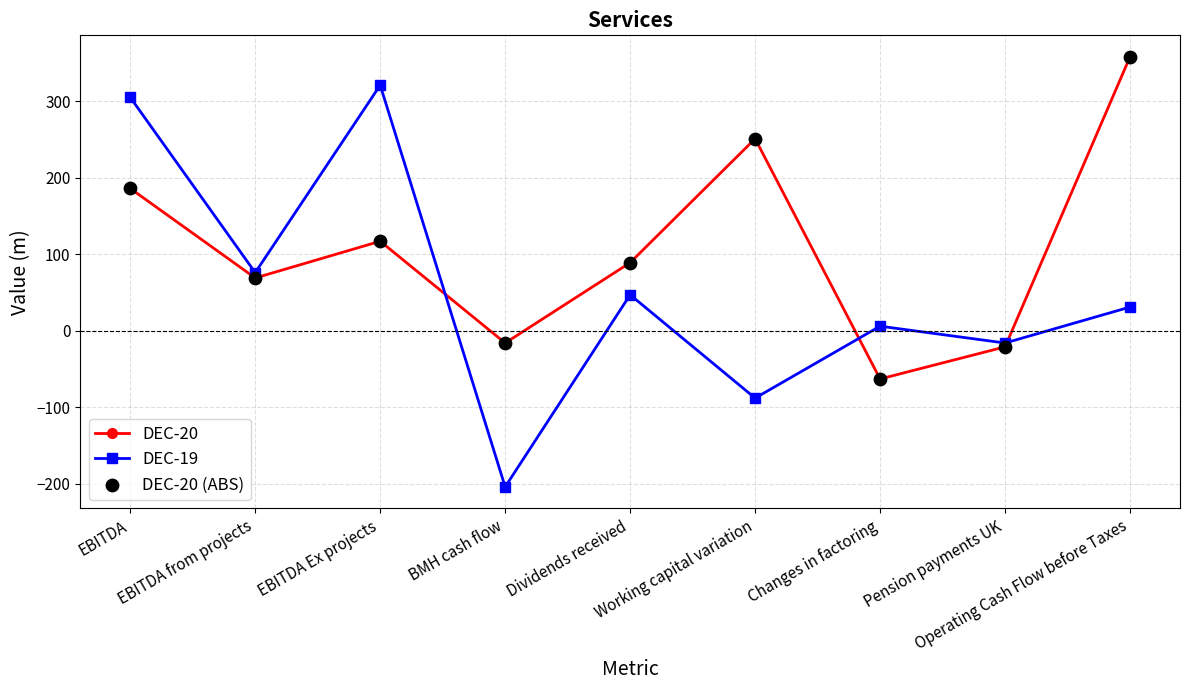

Which series has the largest range (max minus min)?

DEC-19